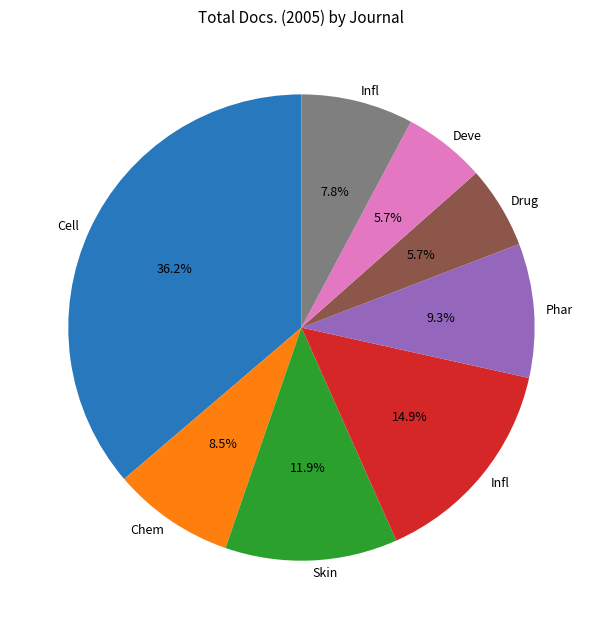

Is there any slice that represents more than half of the pie?

No